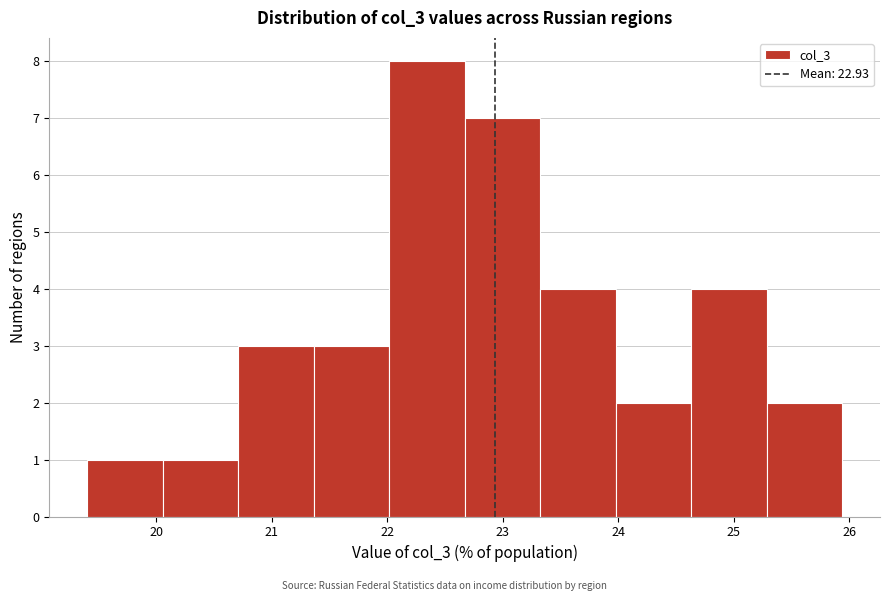

Over which range of the x-axis is the bar tallest?

22.0 to 22.7